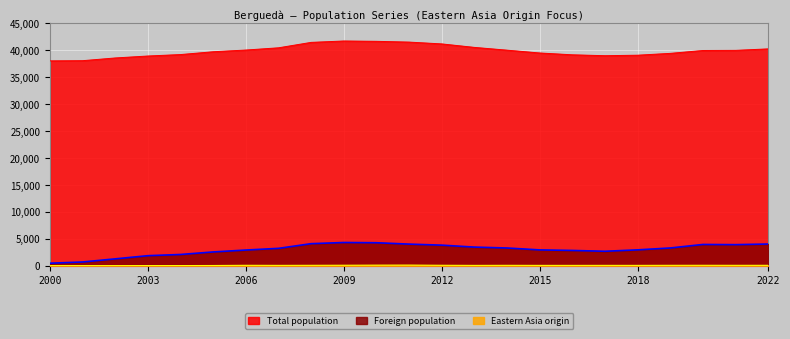

Does the chart display data point markers on the line(s)?

No